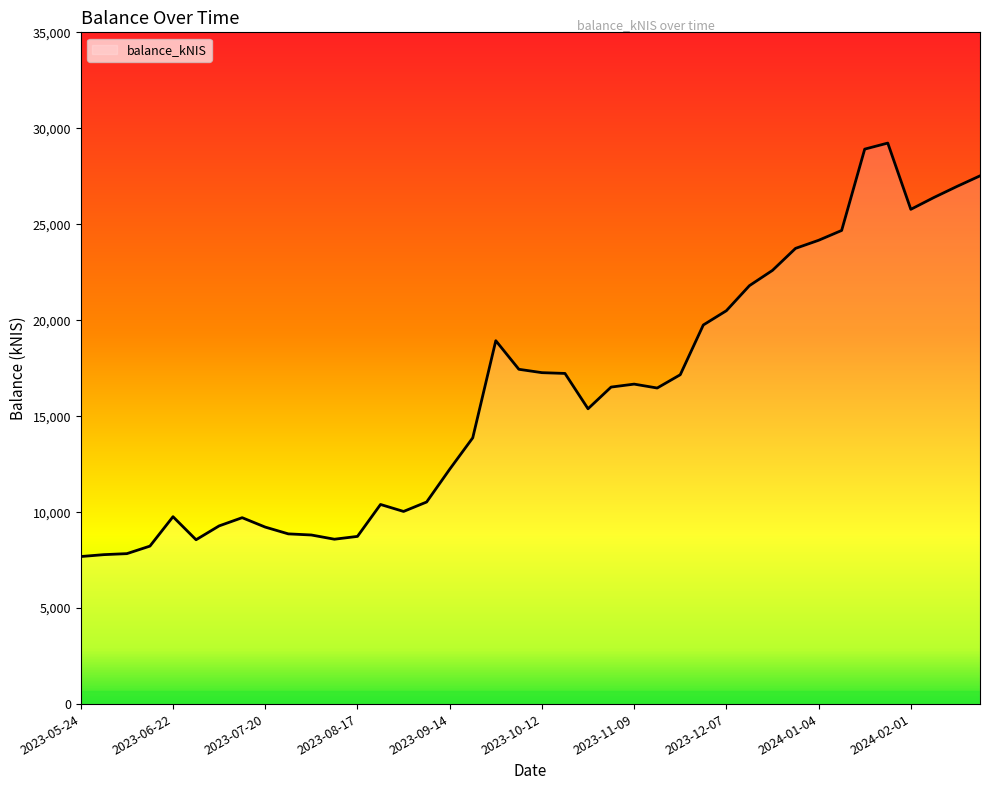

True or false: the data has more than 1 interior local peaks.

True